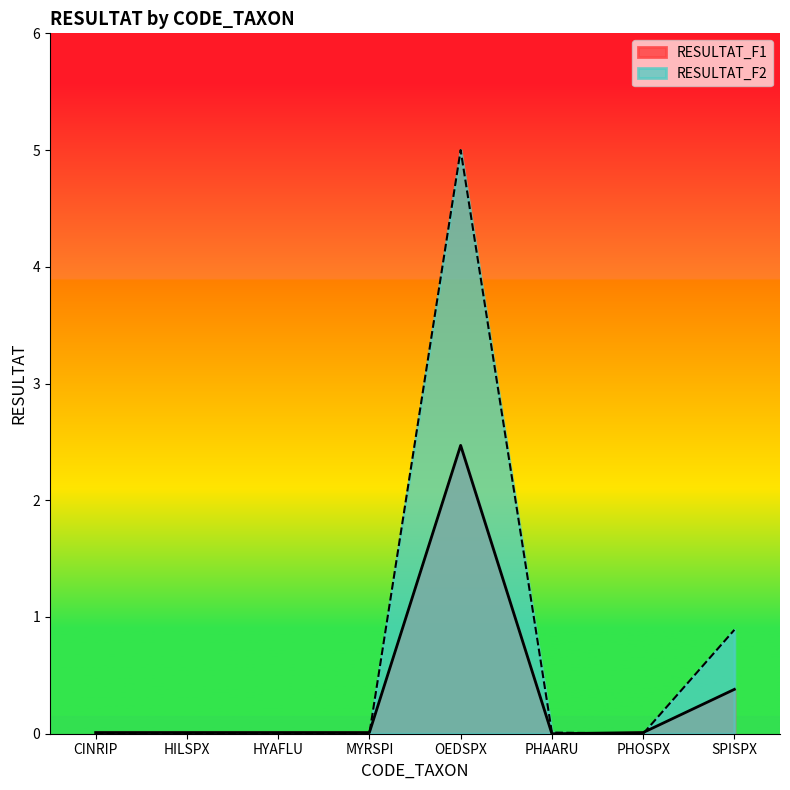

True or false: RESULTAT_F1 has a value of 0.0 at HILSPX.

False